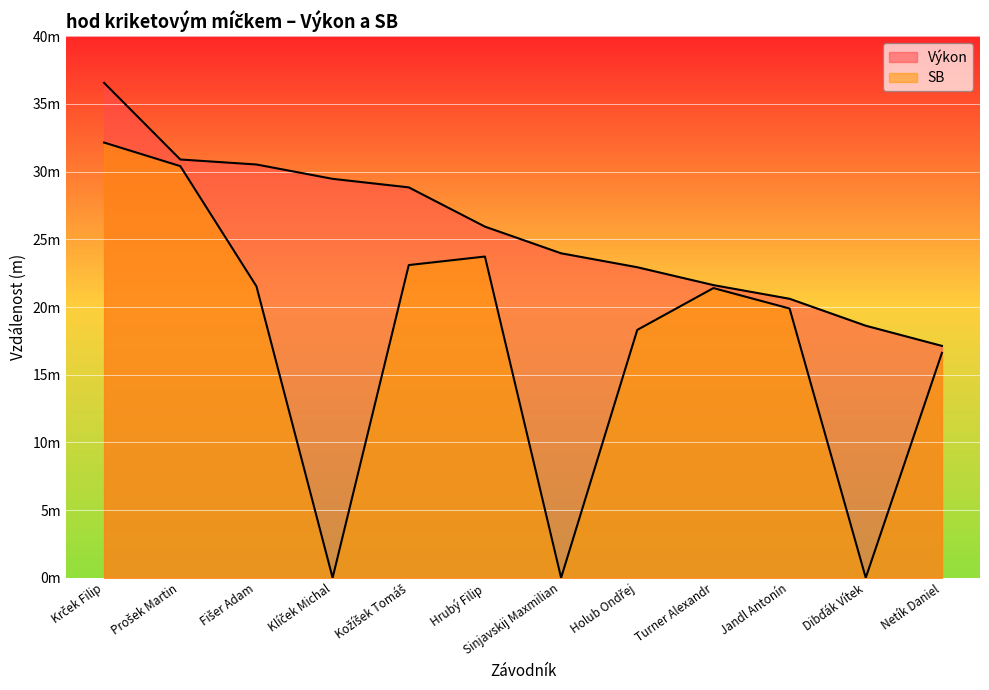

What position from the left is Fišer Adam?

3